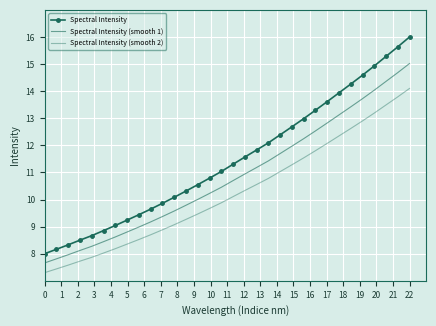

Which series has the largest total across all categories?

Spectral Intensity